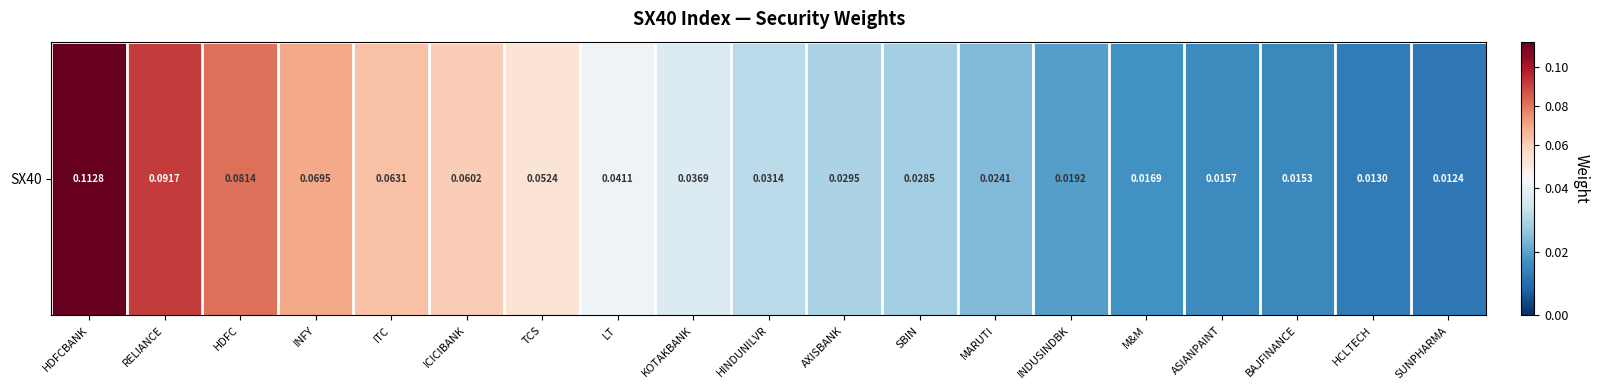

What is the difference between the second highest and minimum values?

0.1